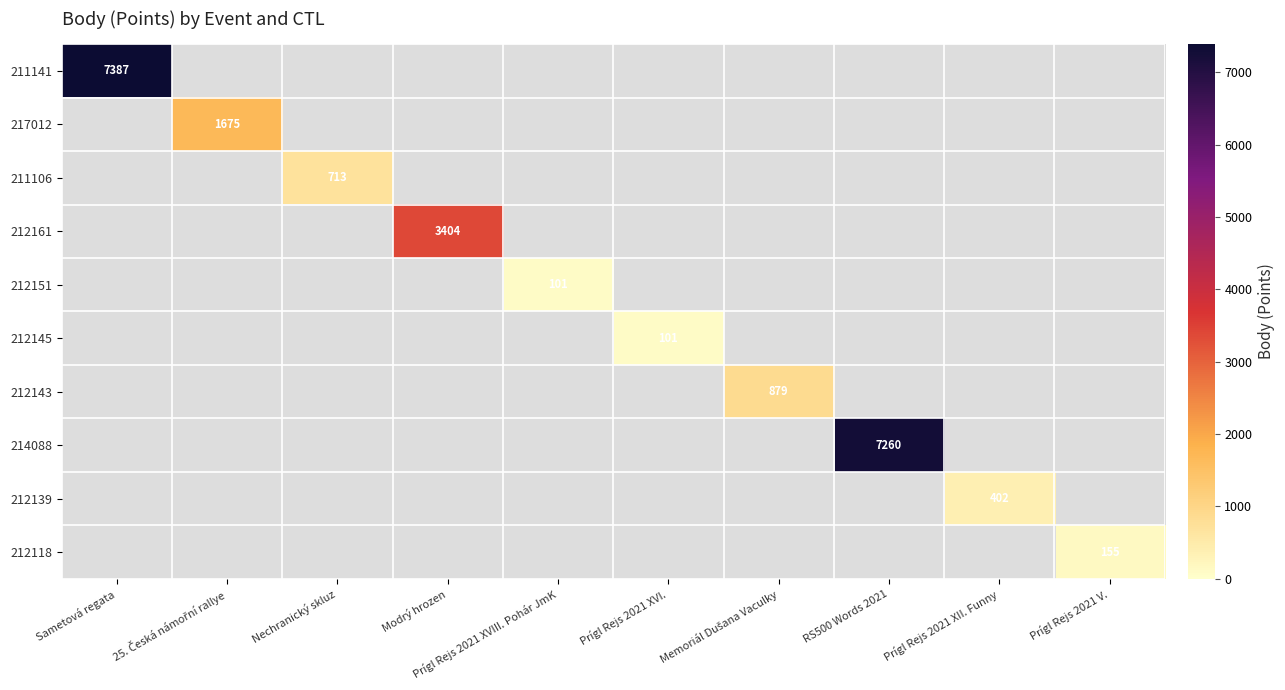

True or false: 212139 has a value of 184 at Prígl Rejs 2021 XII. Funny.

False